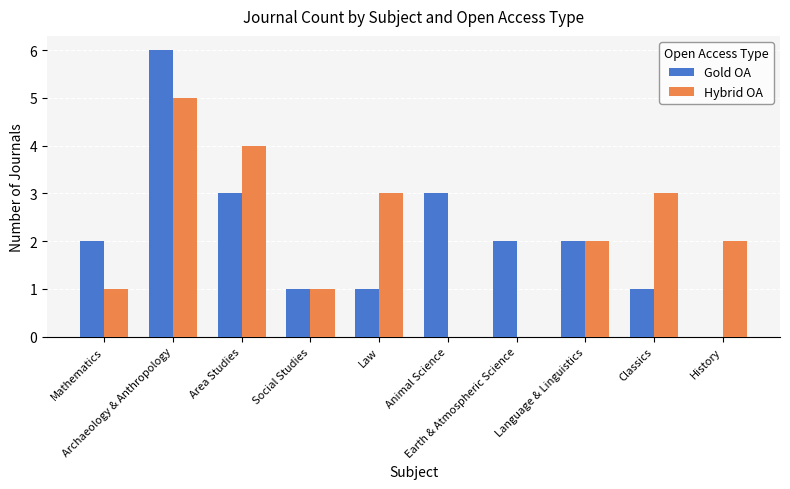

What is the sum of all Gold OA values?

21